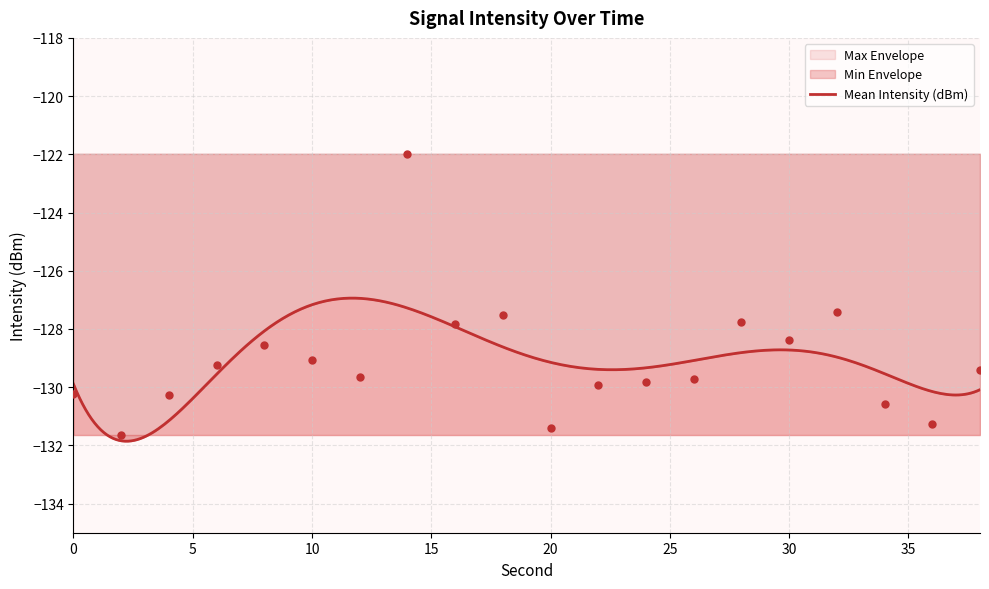

At which category is the sum across all series the highest?

14